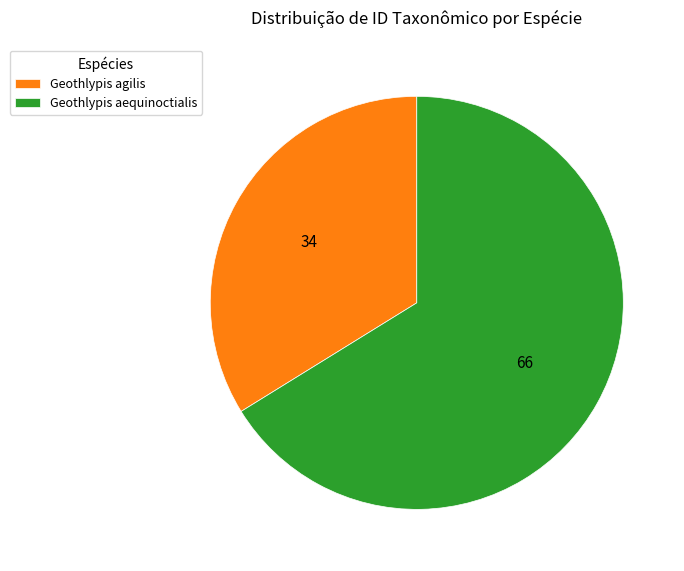

Rank the categories by value from lowest to highest.

Geothlypis agilis, Geothlypis aequinoctialis